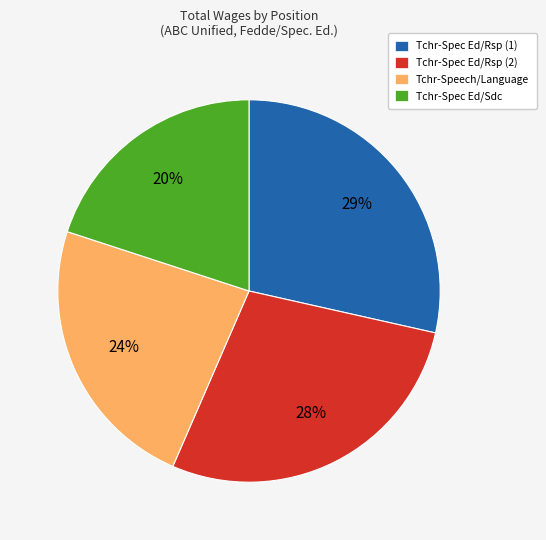

How many slices are in this pie chart?

4